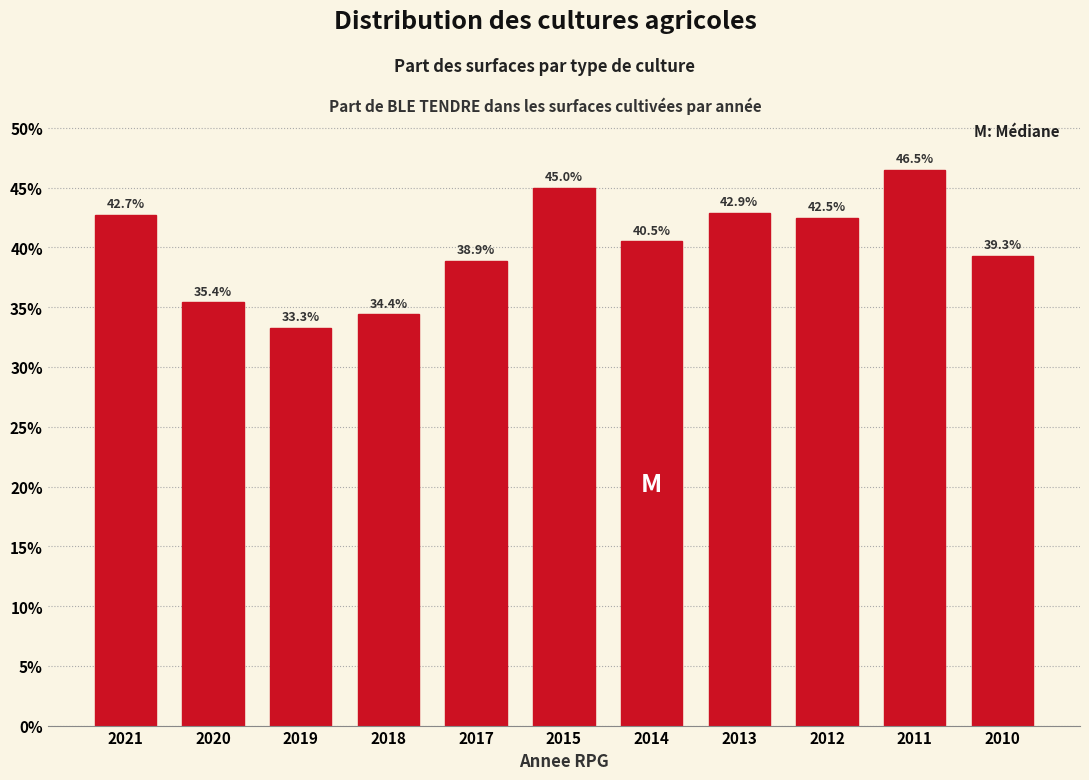

Reading left to right, transcribe all the data shown in this chart.

2021=42.7	2020=35.4	2019=33.3	2018=34.4	2017=38.9	2015=45.0	2014=40.5	2013=42.9	2012=42.5	2011=46.5	2010=39.3